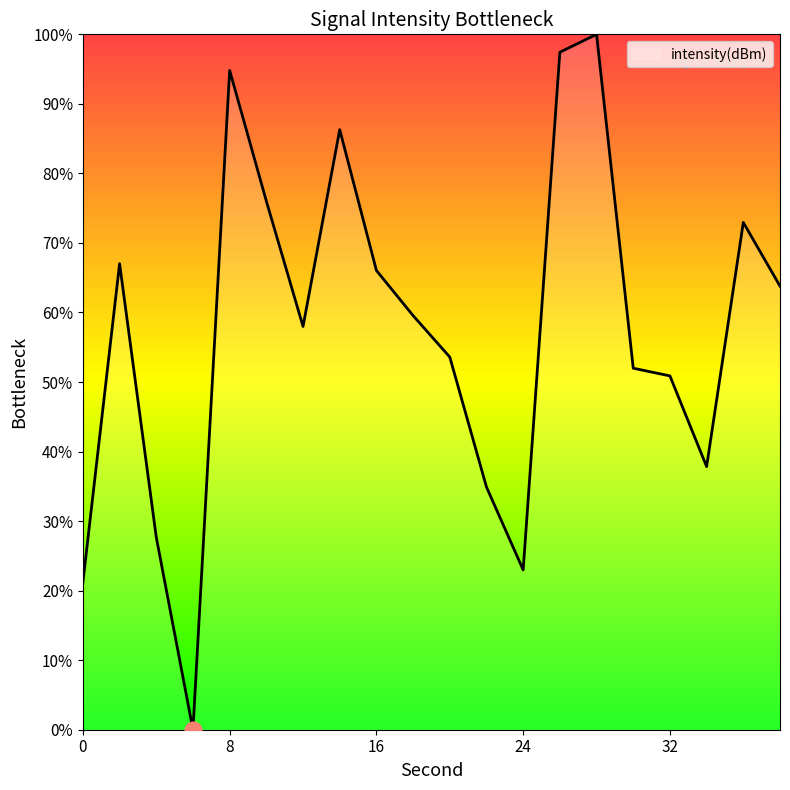

What is the difference between the maximum and minimum values?

100.0